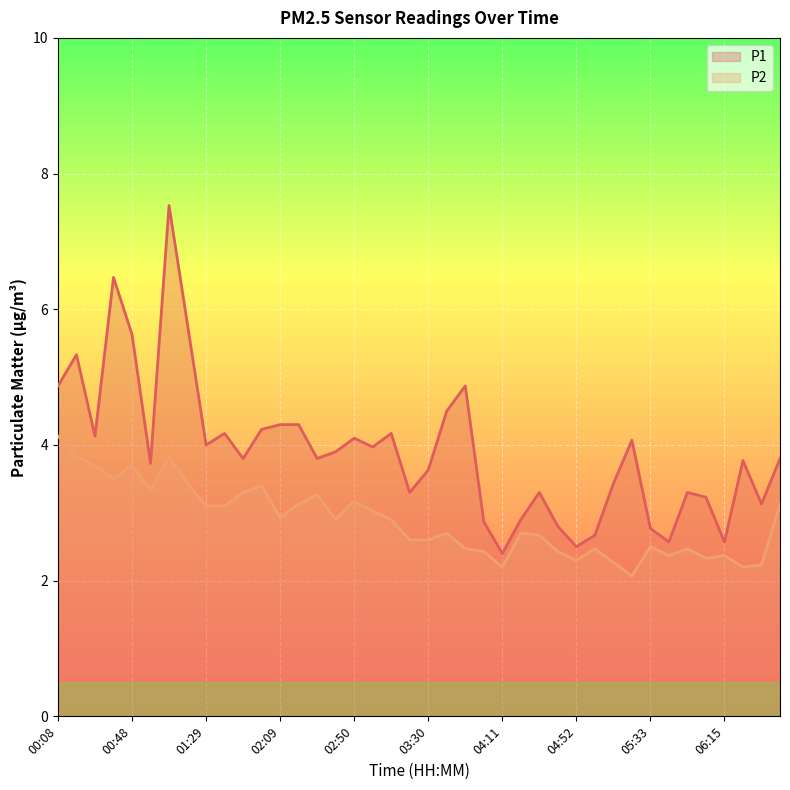

What are all the series names shown in the legend?

P1, P2